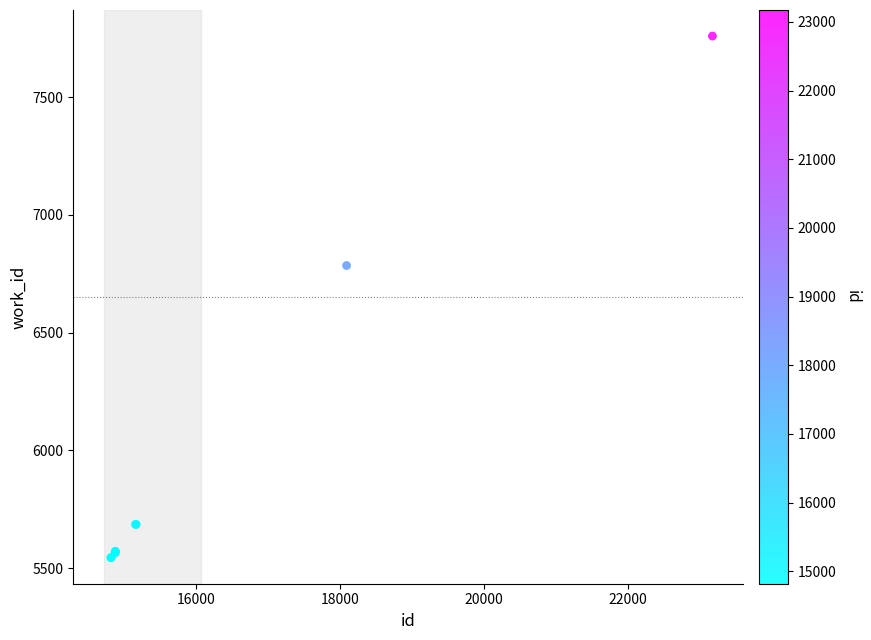

What Y value in the scatter plot is closest to 6652?

6785